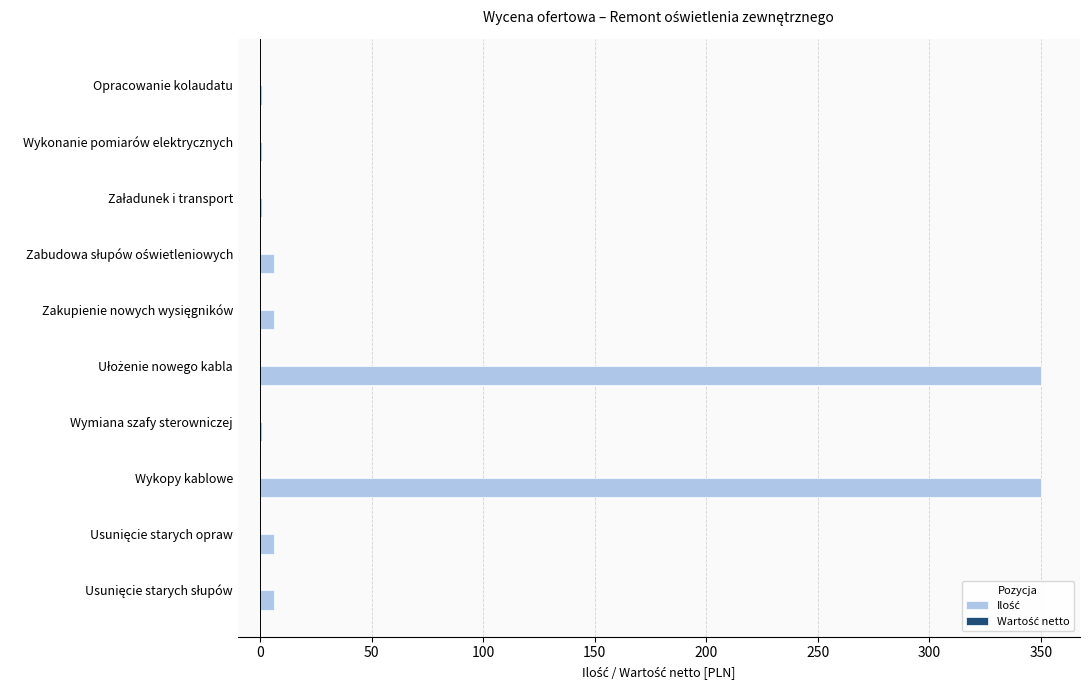

The value at Wykopy kablowe is 629. True or false?

False